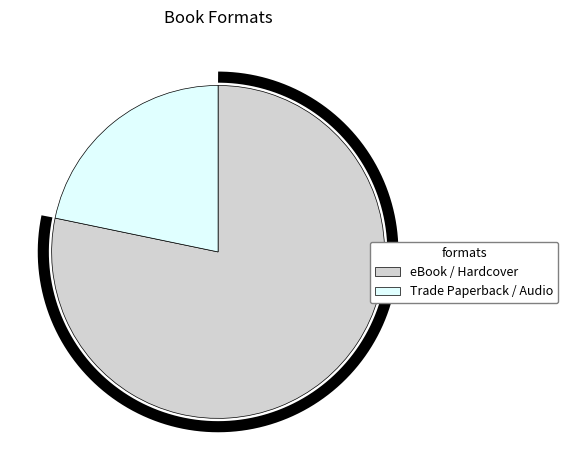

What is the largest slice in the pie chart?

eBook